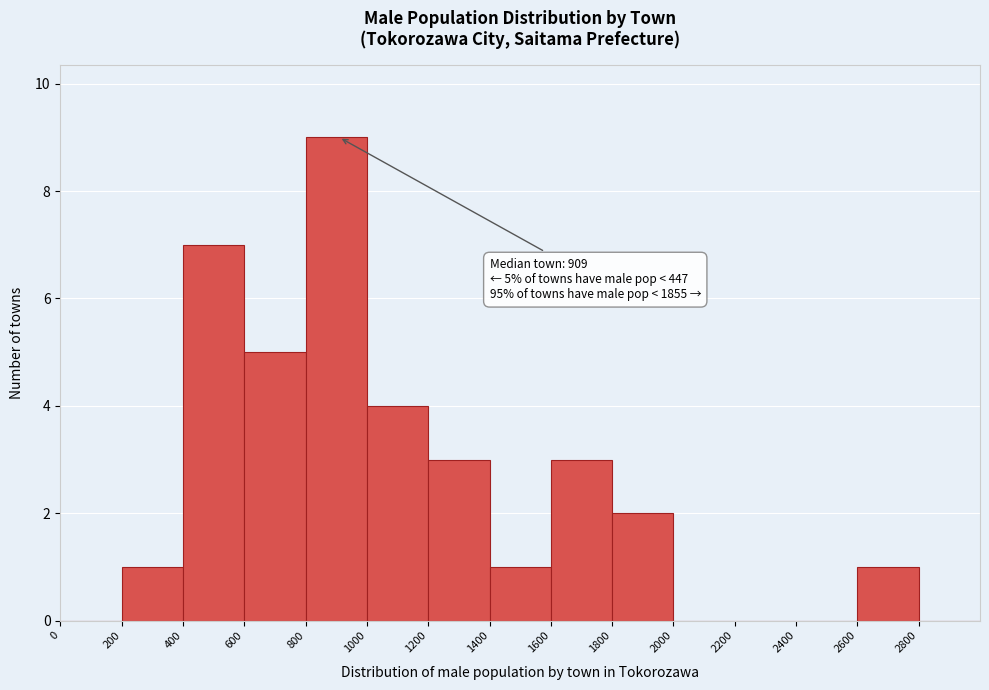

Over which range of the x-axis is the bar tallest?

800 to 1000